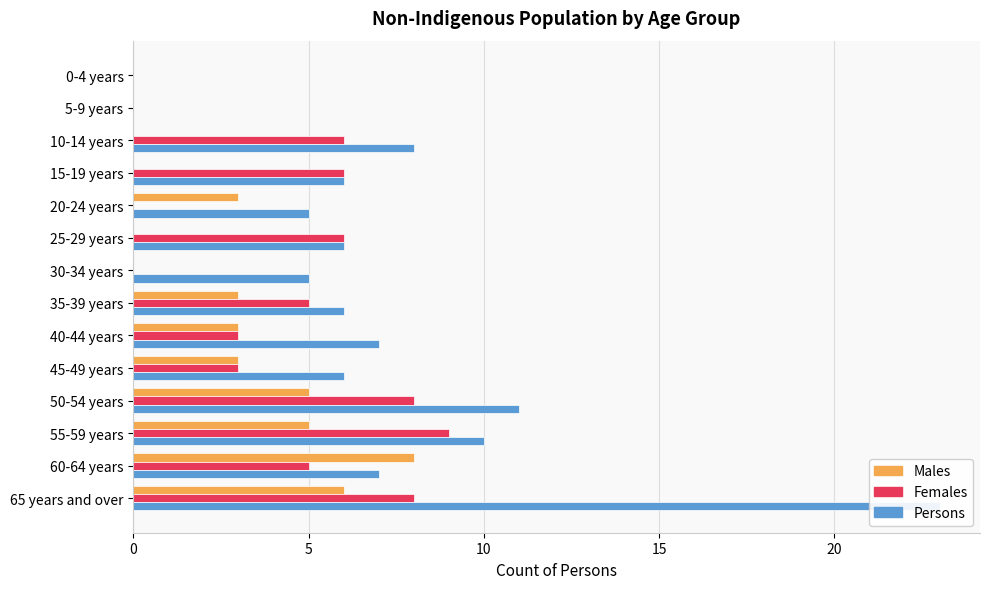

What is the total value across all series at 11?

24